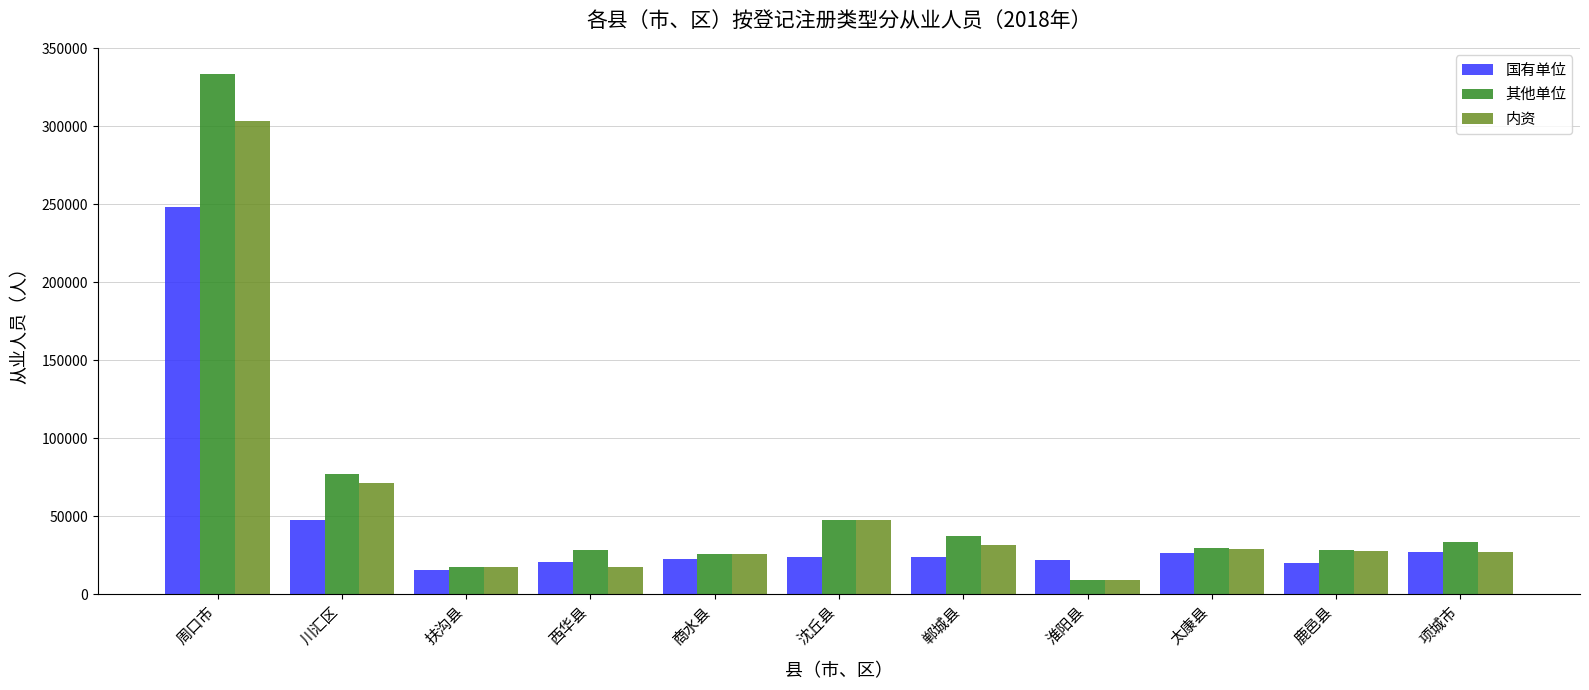

At which category does the chart reach its peak across all series?

周口市